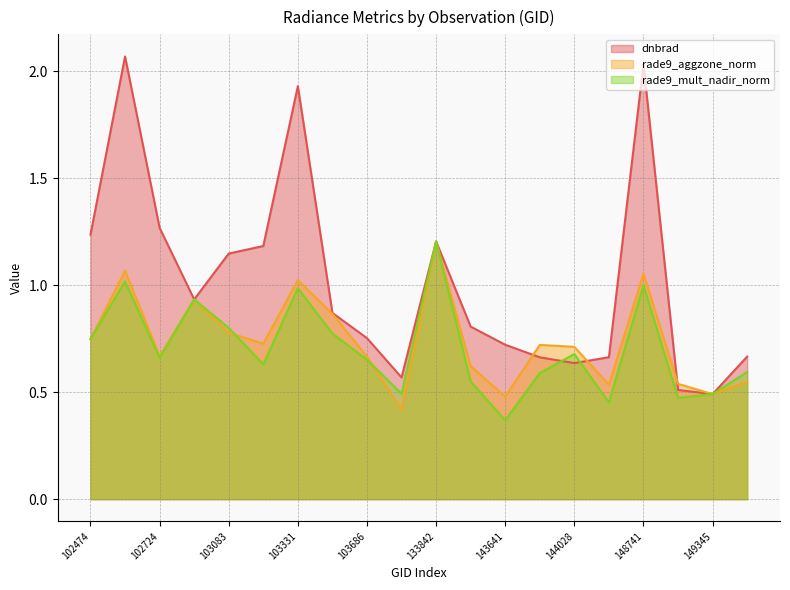

Rank the series by their maximum value, from highest to lowest.

dnbrad, rade9_aggzone_norm, rade9_mult_nadir_norm